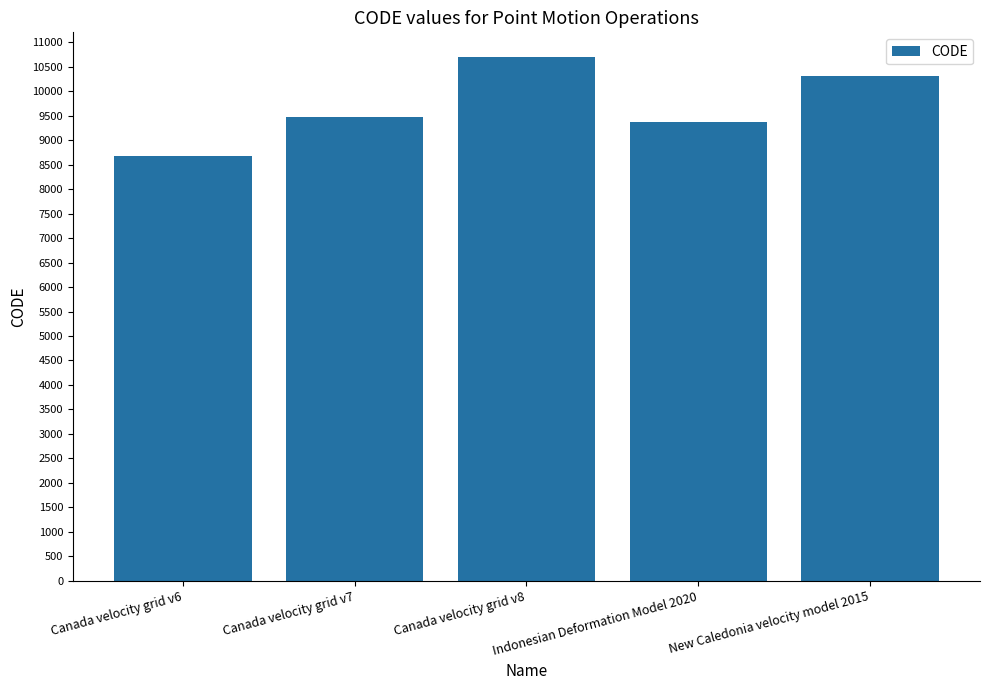

Is it true that the value at Canada velocity grid v7 is 9483?

True